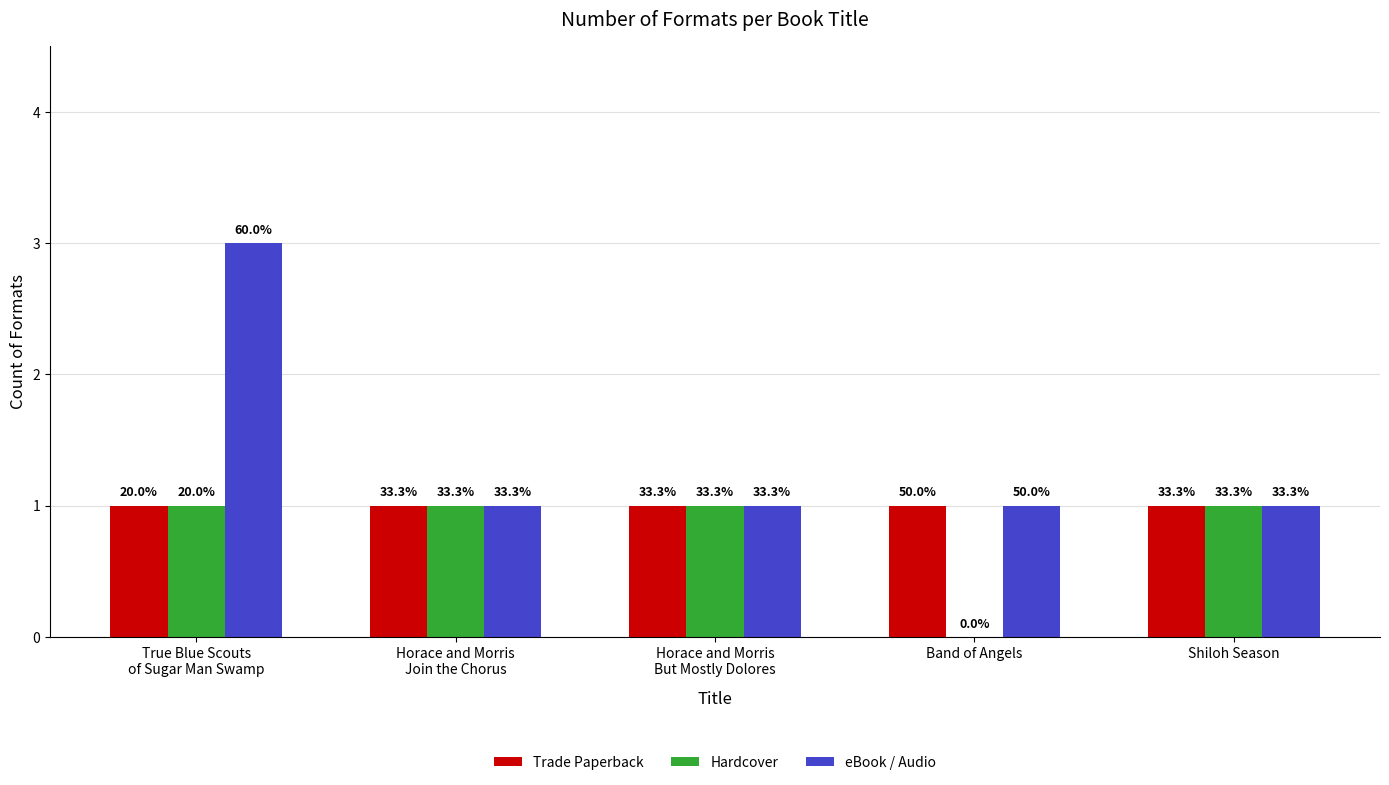

What are all the series names shown in the legend?

Trade Paperback, Hardcover, eBook / Audio